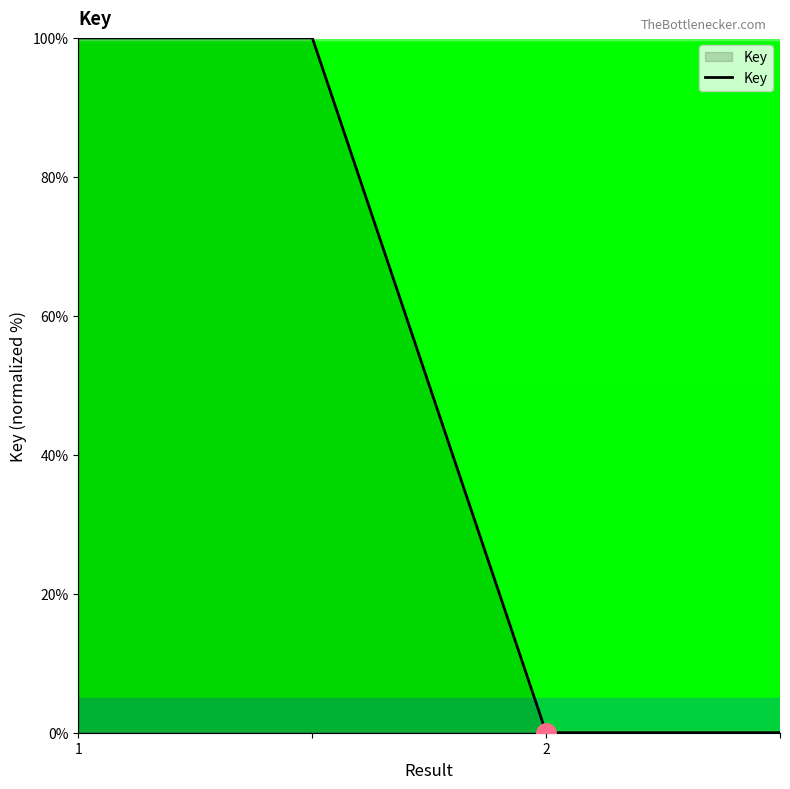

How many lines are shown in the chart?

1